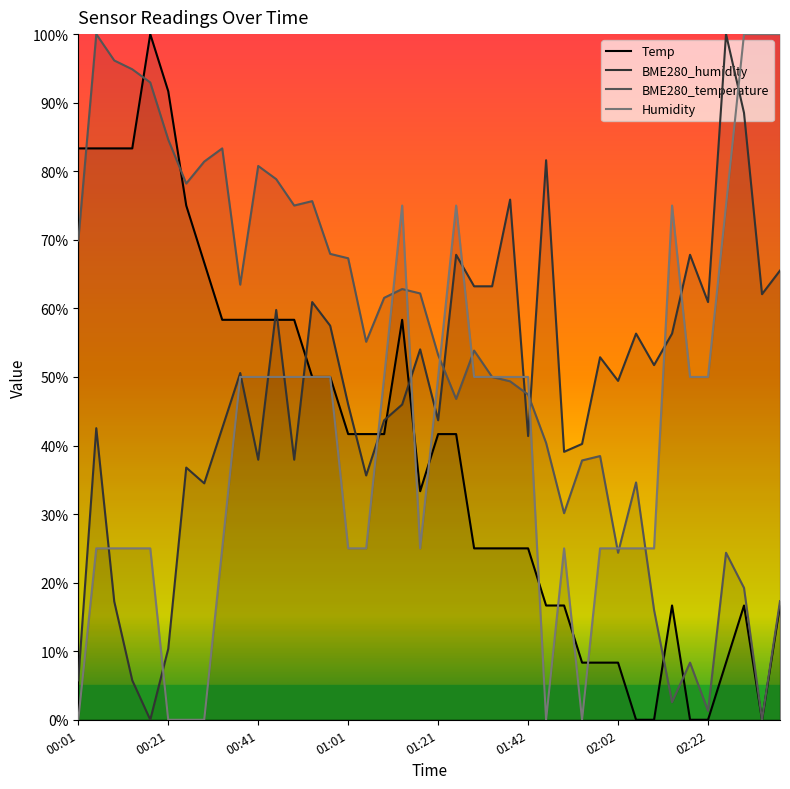

At which label does BME280_temperature reach its peak?

00:05